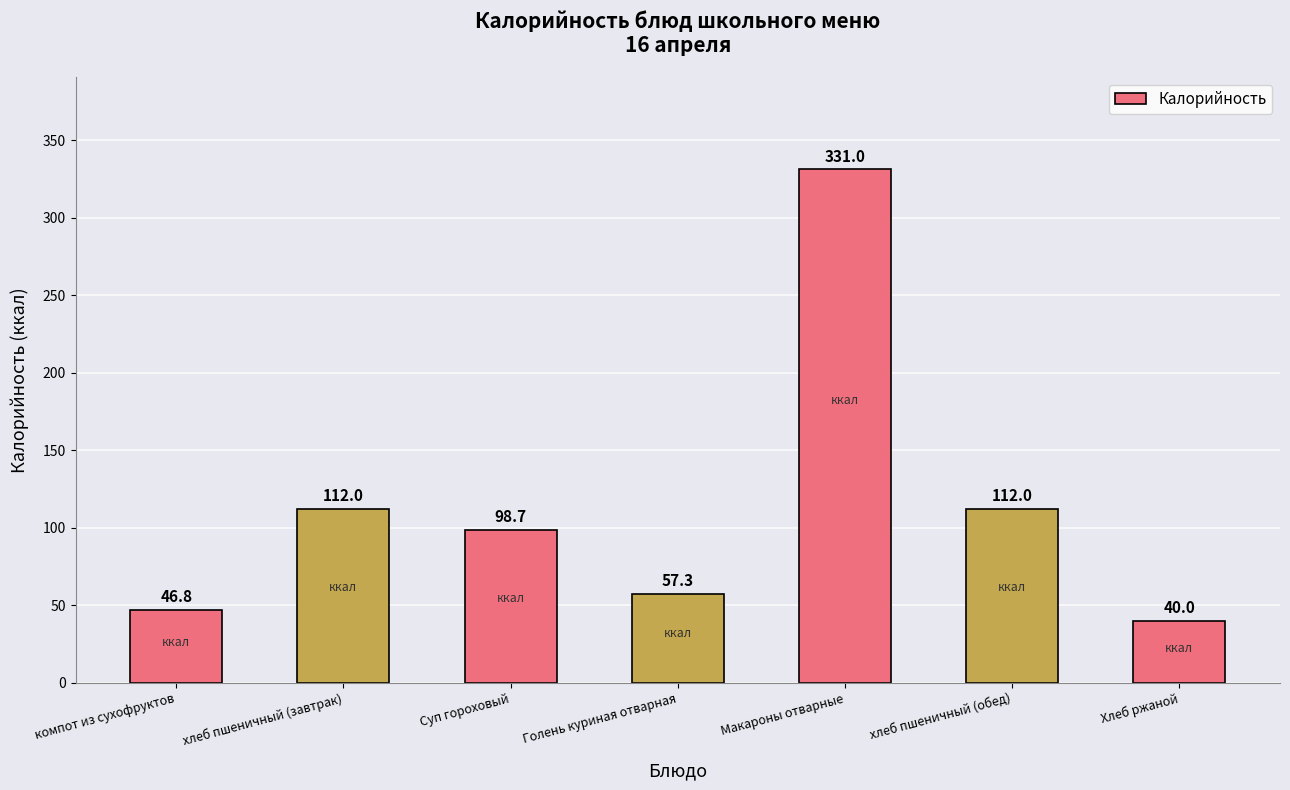

Reading left to right, extract all data points from this chart.

46.8	112.0	98.7	57.3	331.0	112.0	40.0